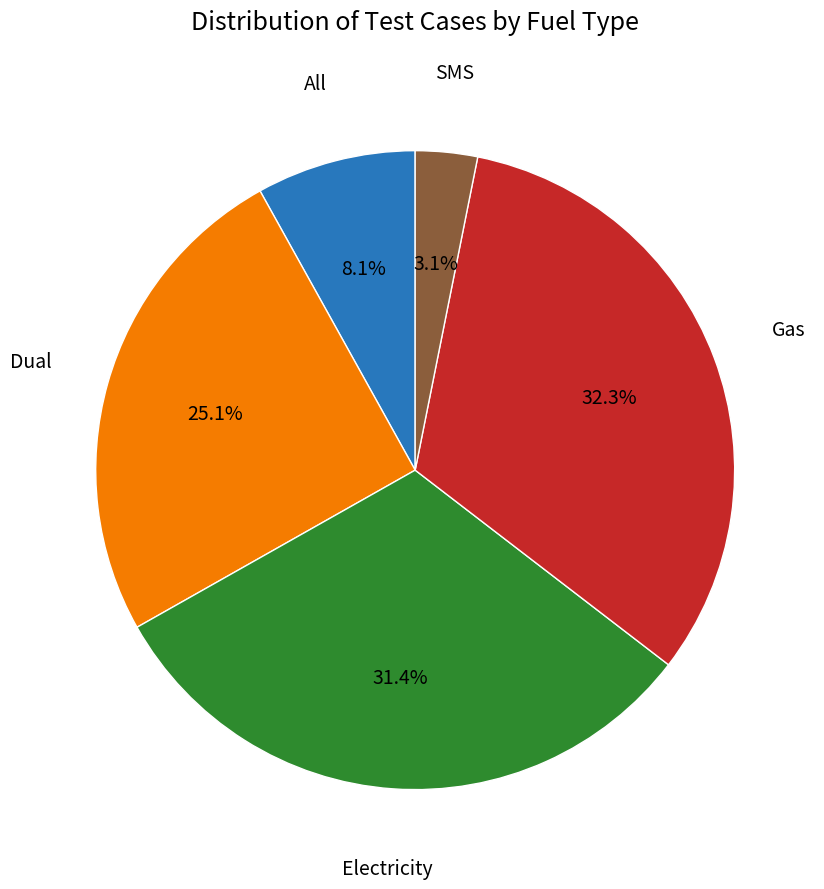

Is there any slice that represents more than half of the pie?

No